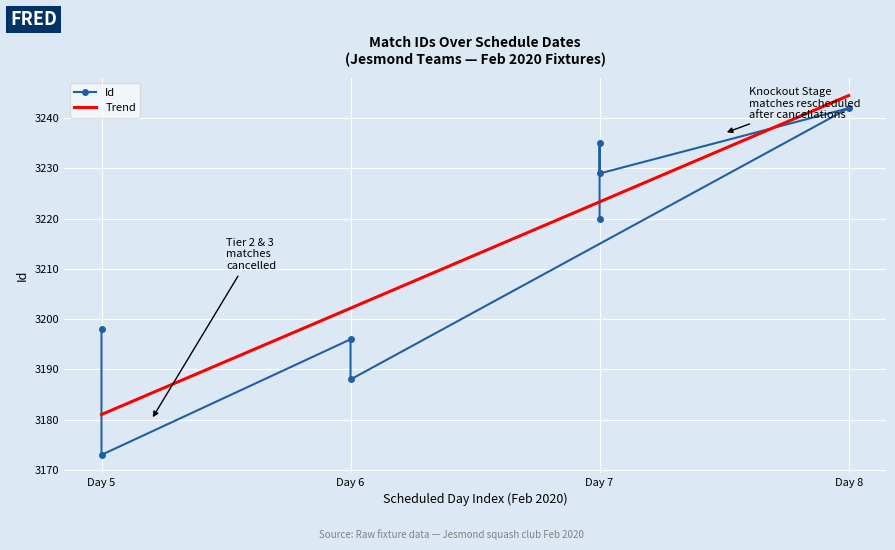

What is the smallest value displayed?

3173